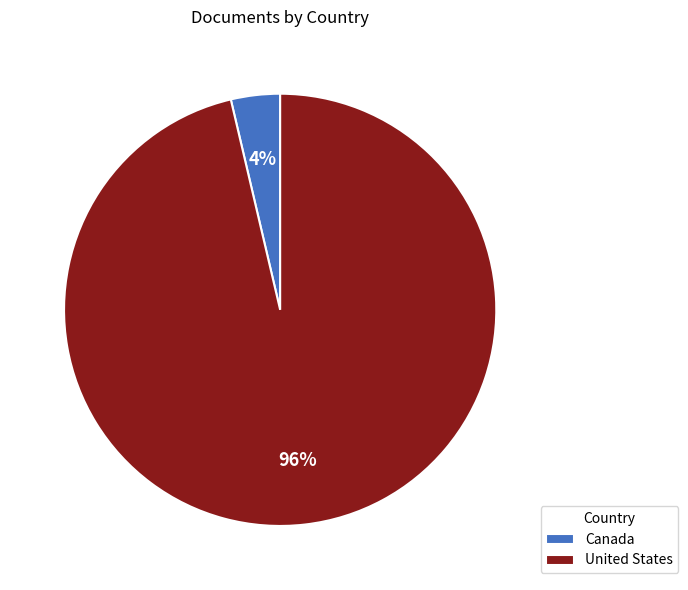

What is the largest slice in the pie chart?

United States